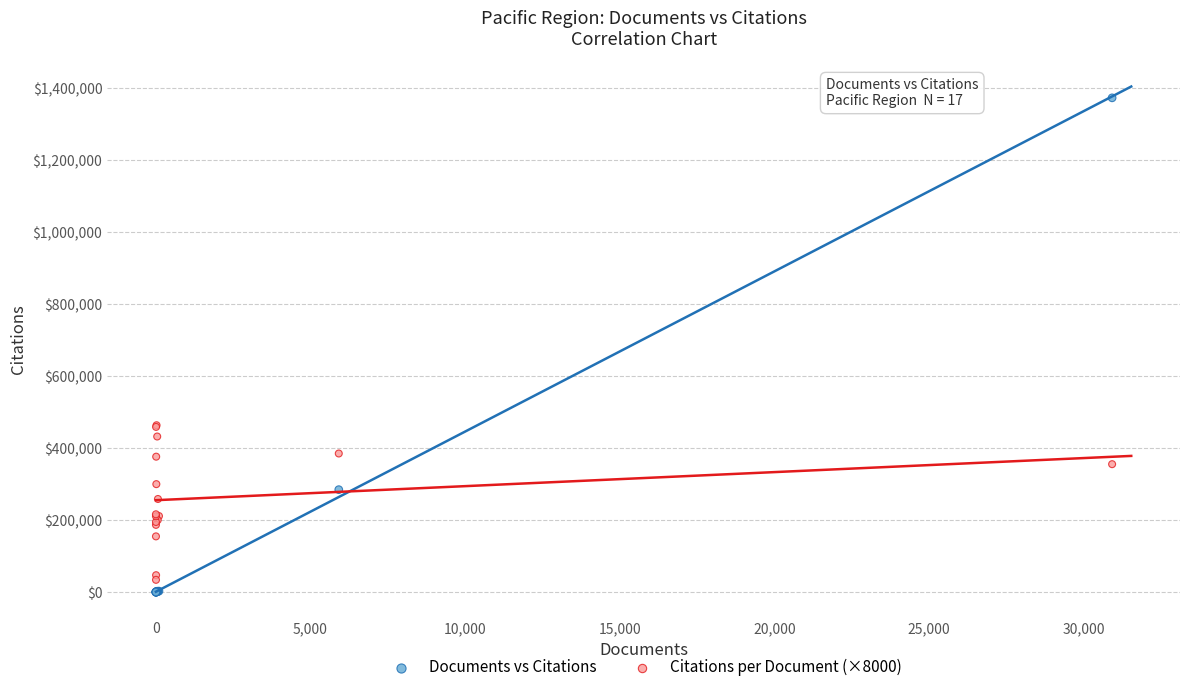

Which series contains the highest Y value?

Documents vs Citations